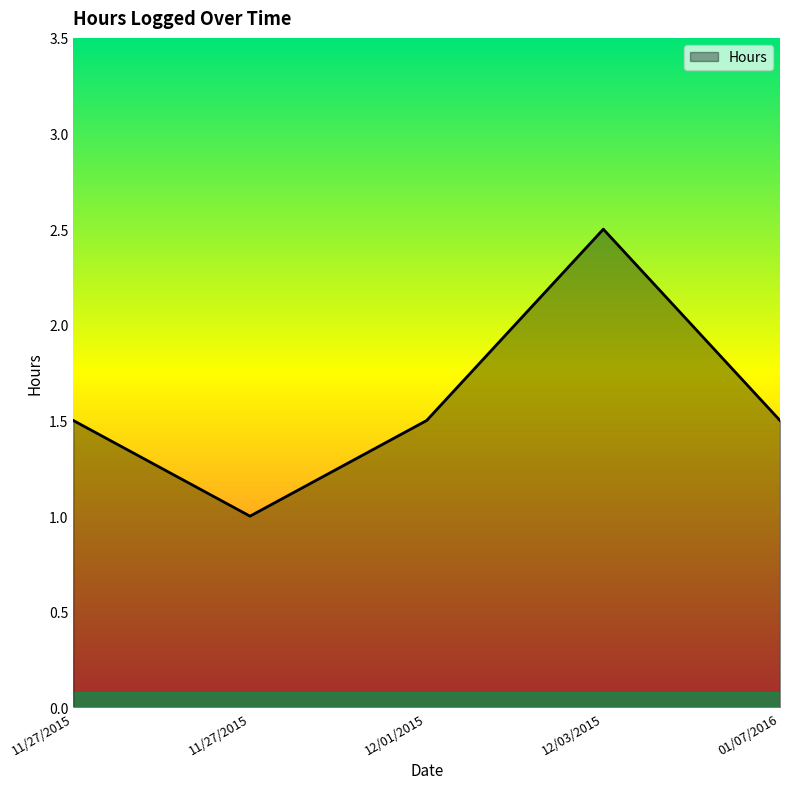

Is it true that the value at 11/27/2015 is 1.5?

True